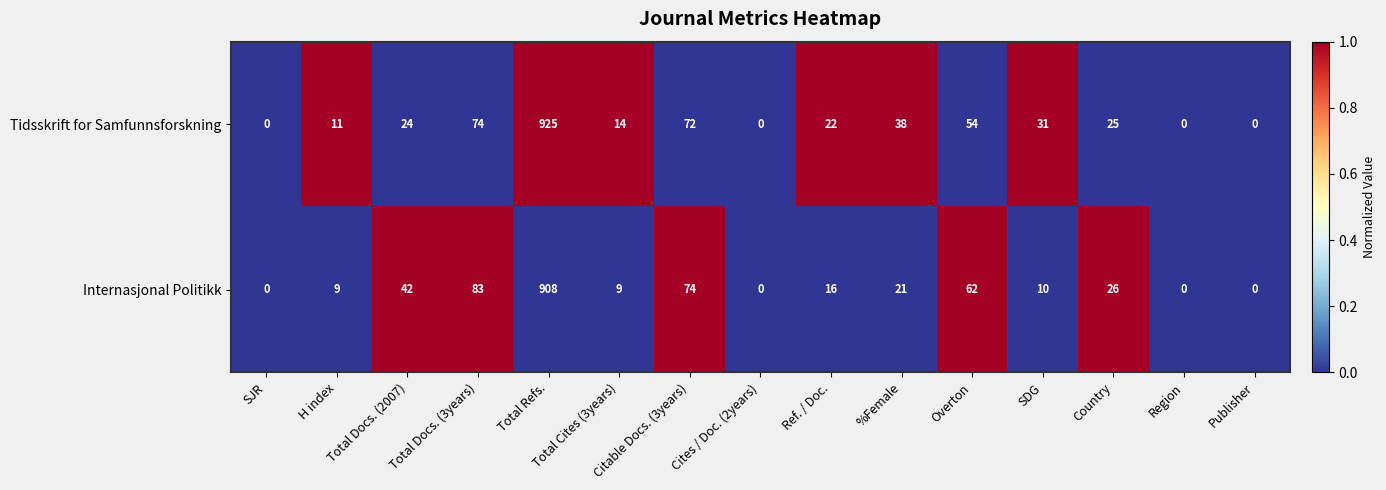

At which category is the sum across all series the highest?

Total Refs.